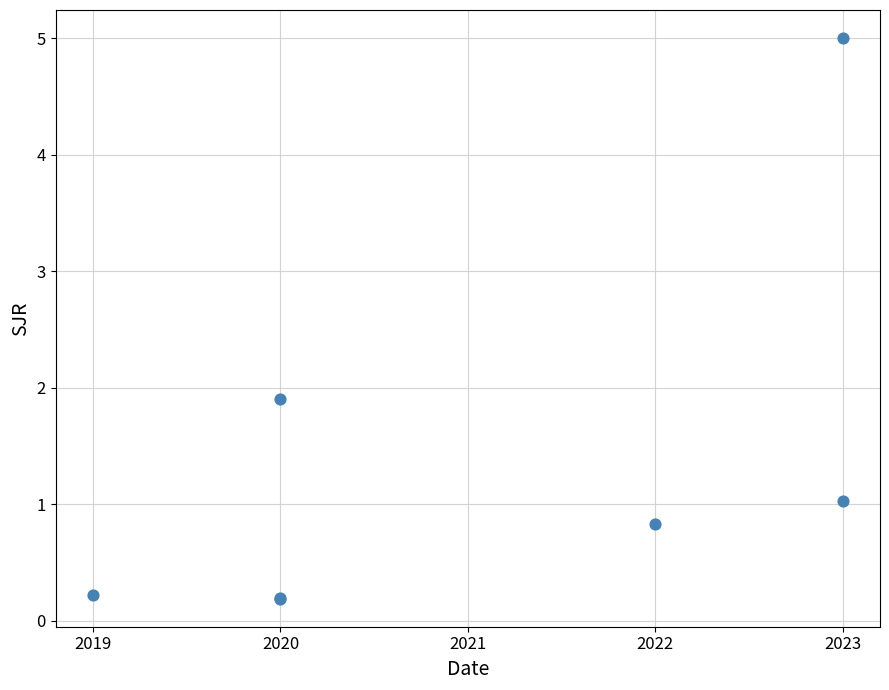

What Y value in the scatter plot is closest to 2?

1.9